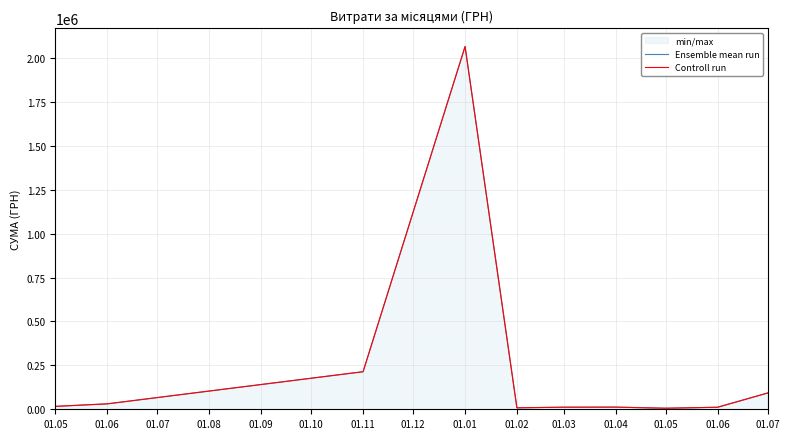

Reading right to left, what are all the values shown in this chart?

Ensemble mean run: 92794.0	11525.0	5980.0	12262.5	11779.5	8415.4	2066215.5	213984.6	30937.5	16618.1
Controll run: 92794.0	11525.0	5980.0	12262.5	11779.5	8415.4	2066215.5	213984.6	30937.5	16618.1